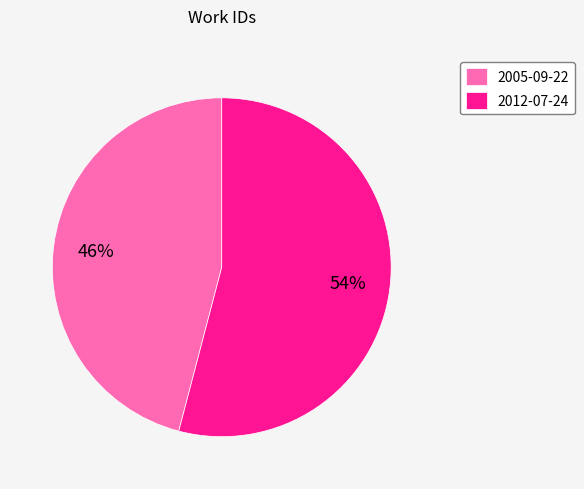

To the nearest percent, what is the difference between the largest and smallest slice percentages?

8%